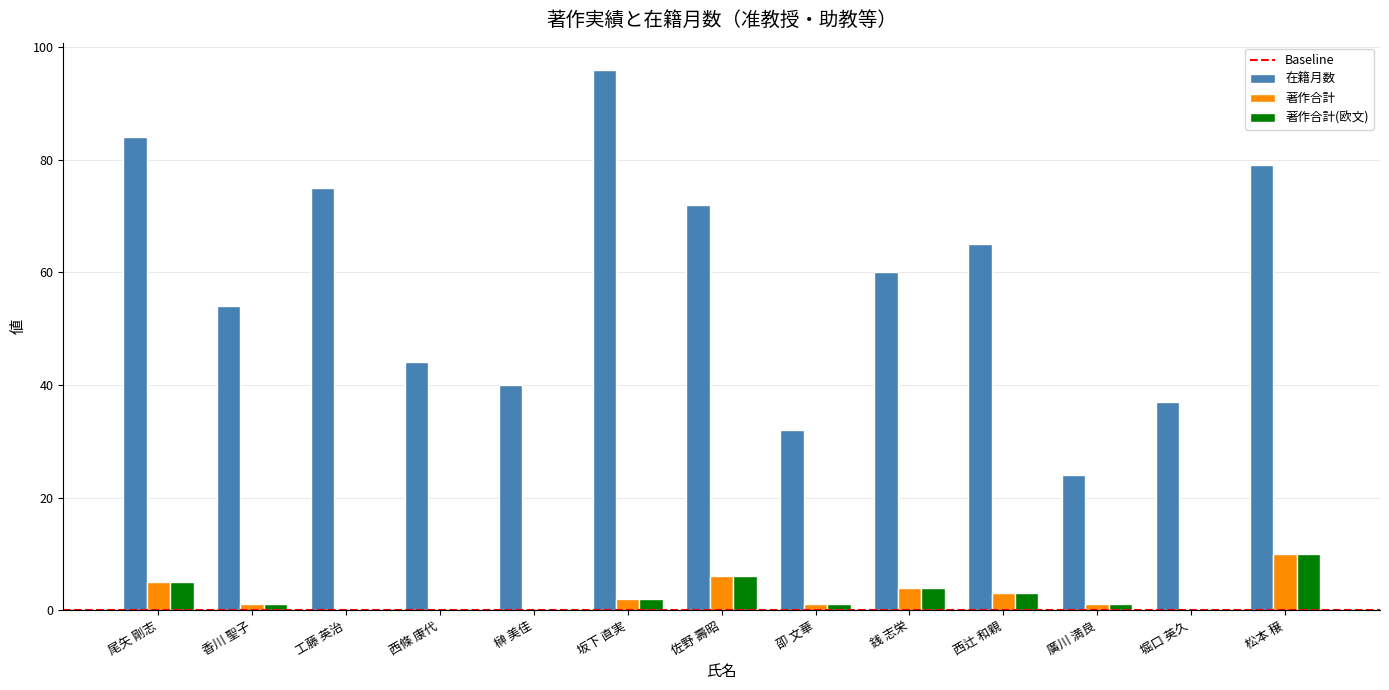

What is the greatest value displayed?

96